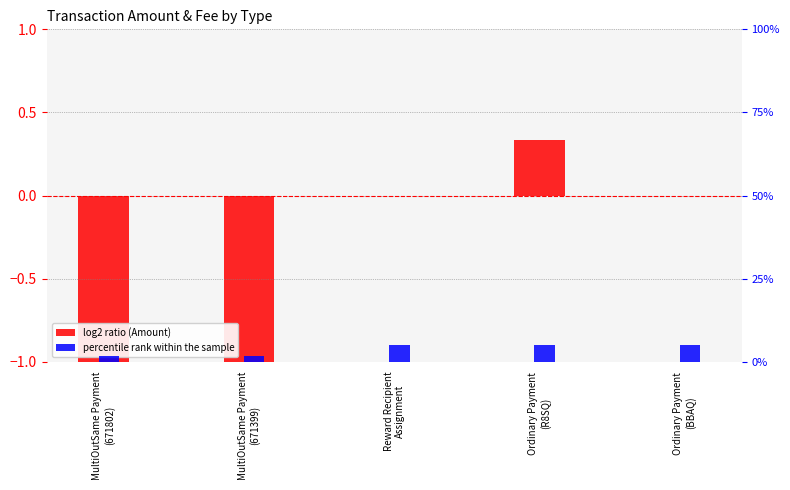

What is the total value across all series at Reward Recipient
Assignment?

5.0